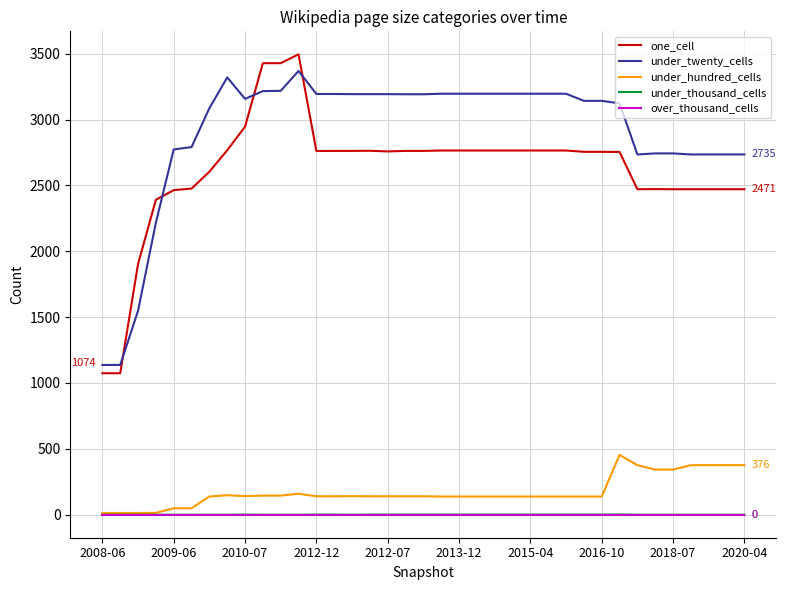

What is the highest value of the one_cell series?

3495